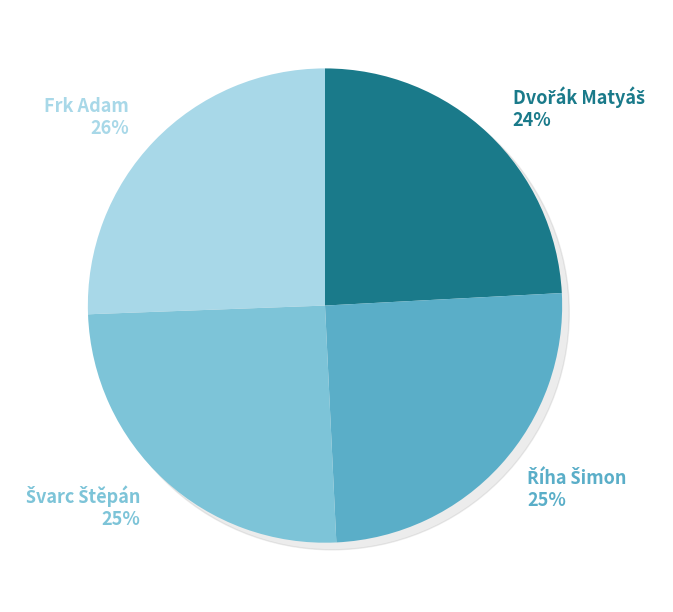

Which slice is the largest?

Frk Adam